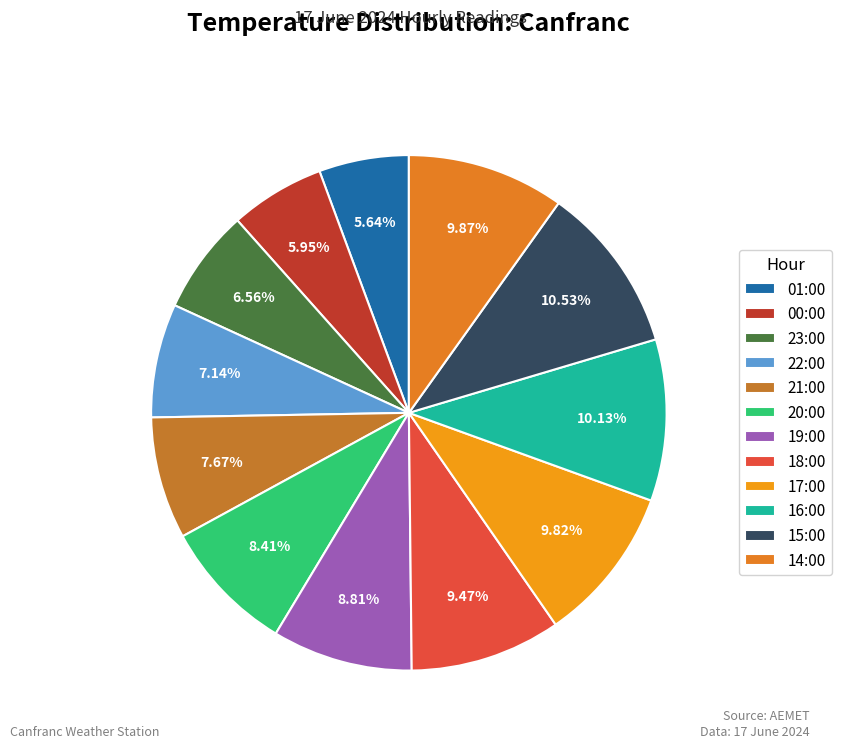

To the nearest percent, what is the combined percentage of 22:00 and 20:00?

16%